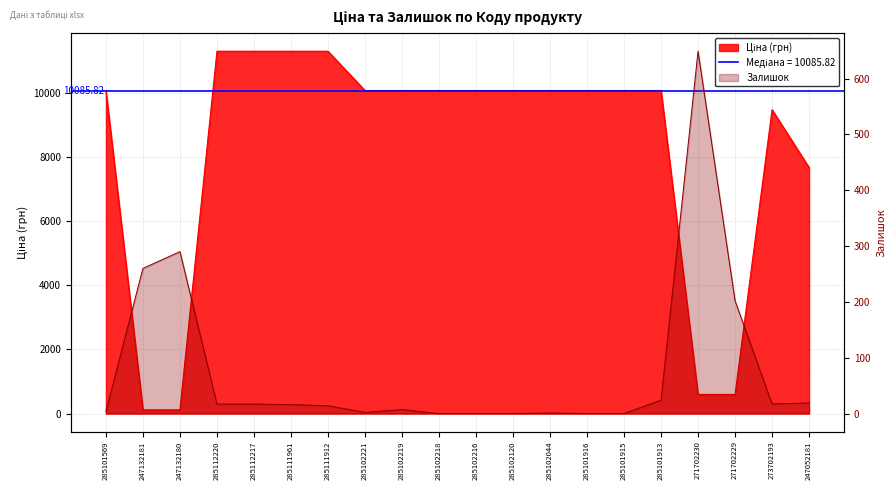

The value of Ціна at 247132181 is 174.3. True or false?

False